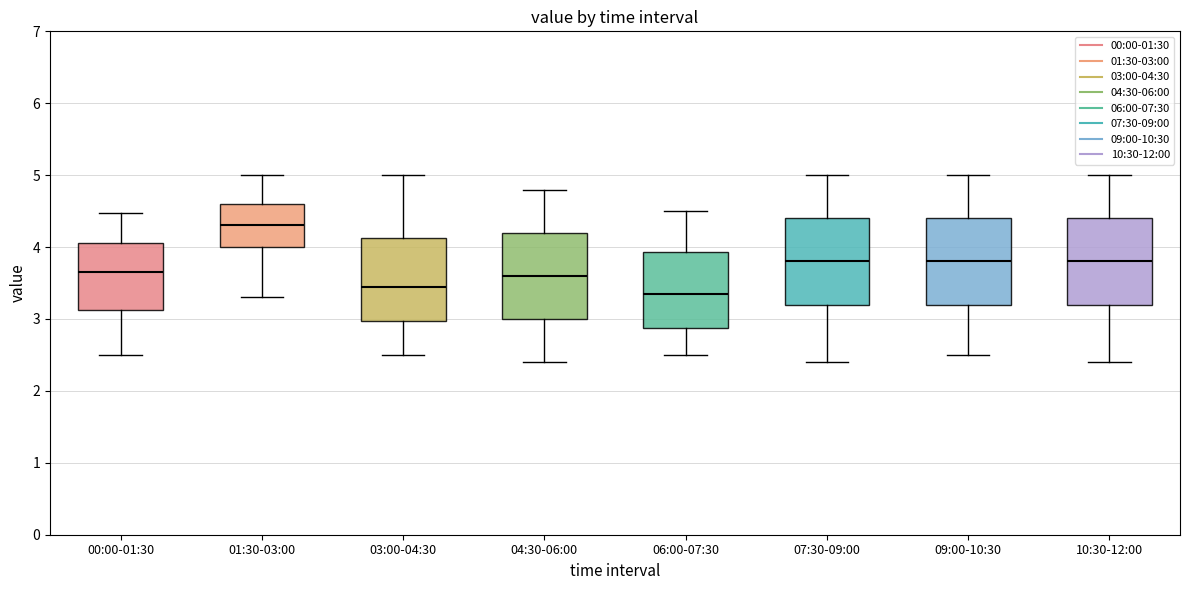

Which box's median line is the lowest?

06:00-07:30